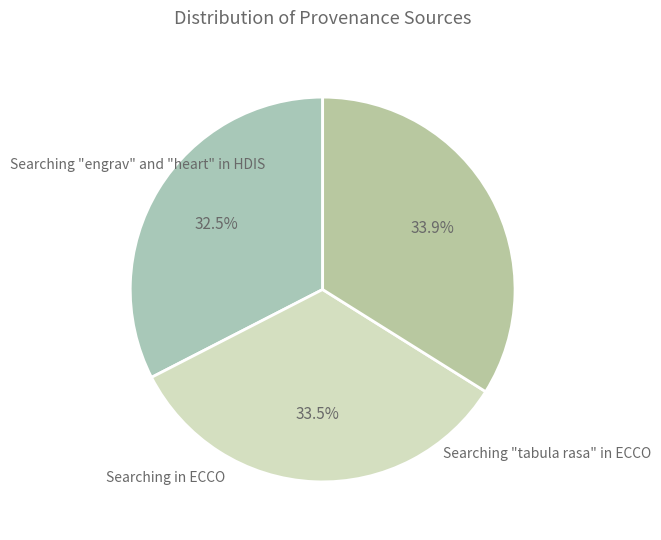

Between Searching "engrav" and "heart" in HDIS and Searching in ECCO, which is larger?

Searching in ECCO